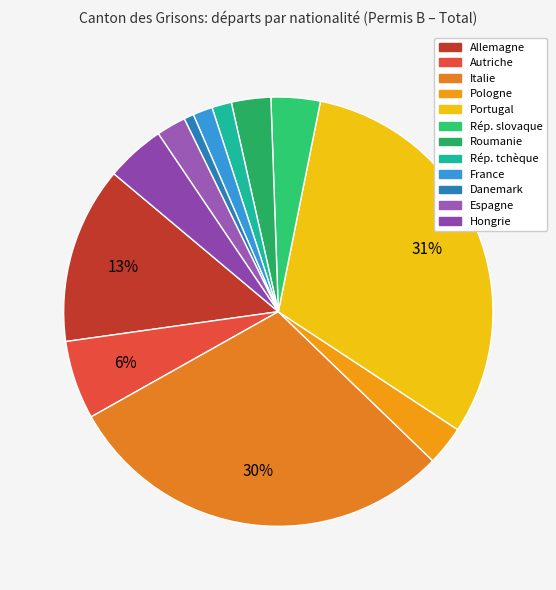

The Rép. slovaque slice represents 15% of the pie. True or false?

False